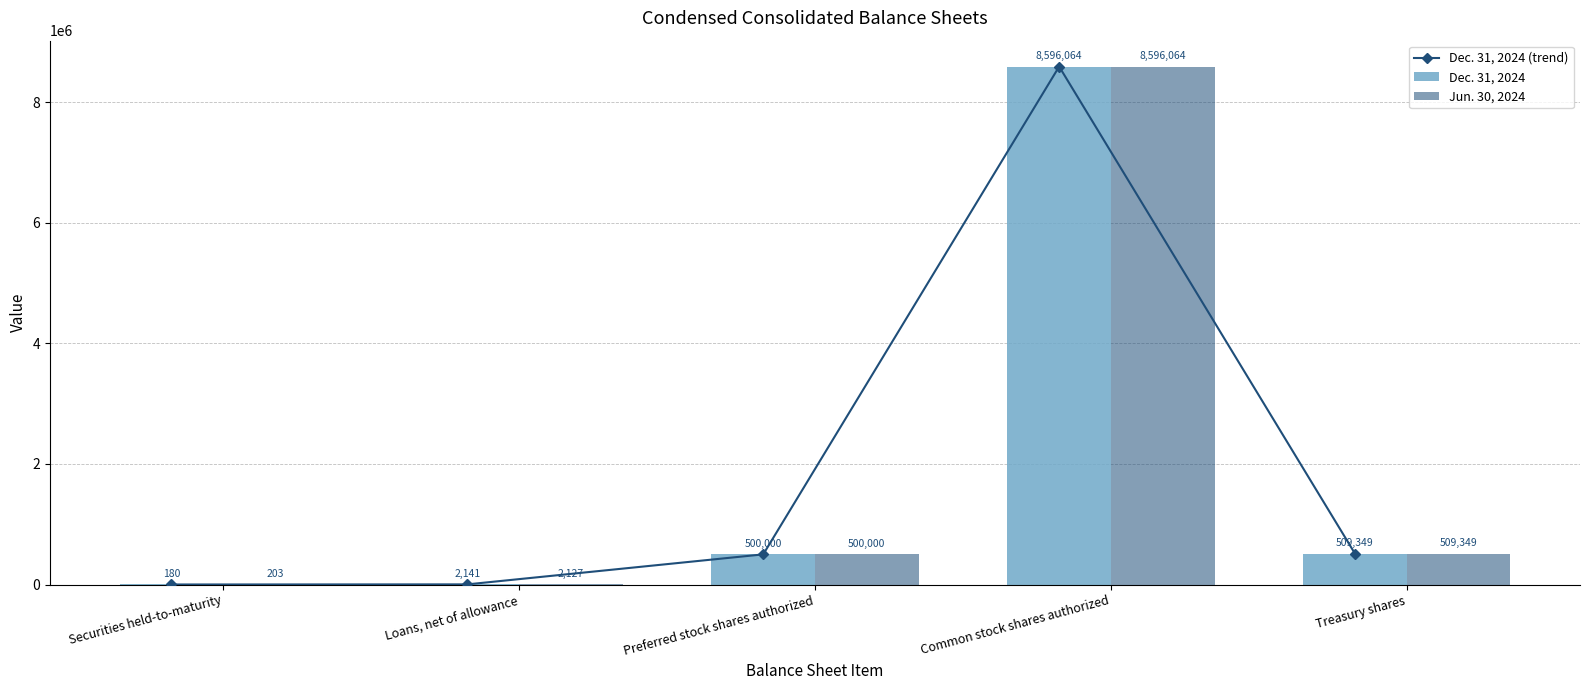

What is the maximum value shown in the chart?

8596064